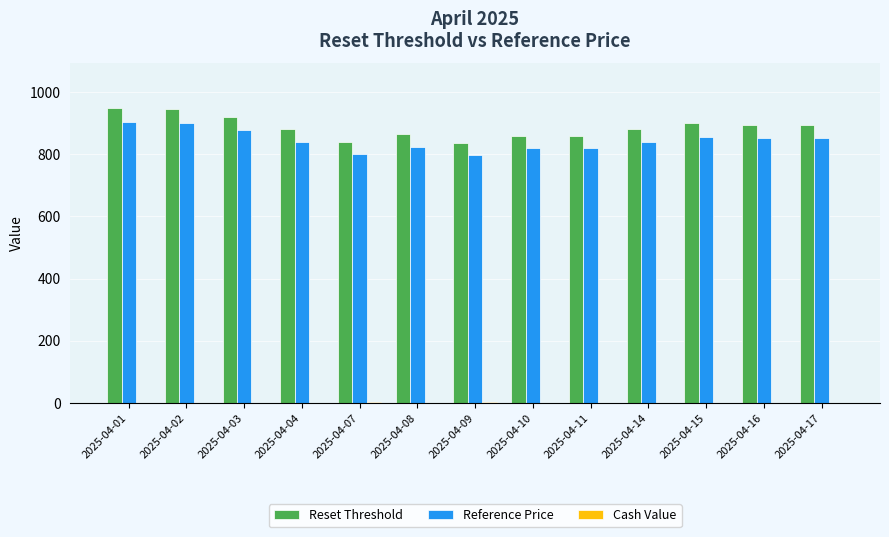

What is the sum of all Reference Price values?

10988.0